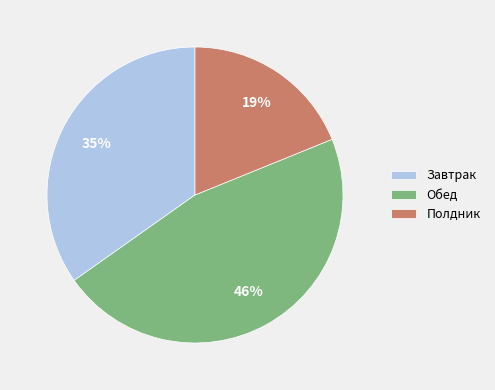

Rank the categories by value from highest to lowest.

Обед, Завтрак, Полдник